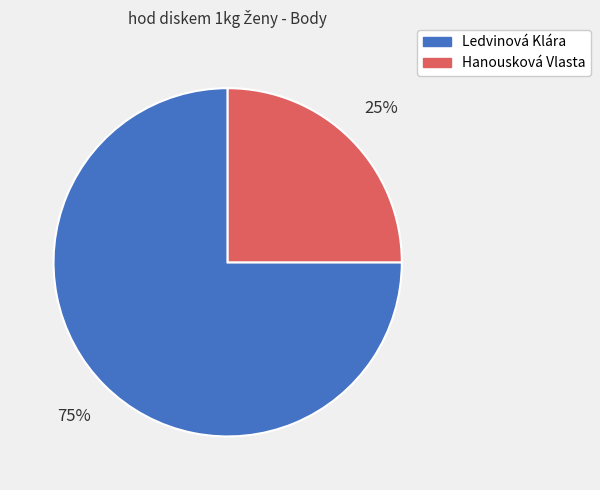

Count the number of slices in the pie.

2